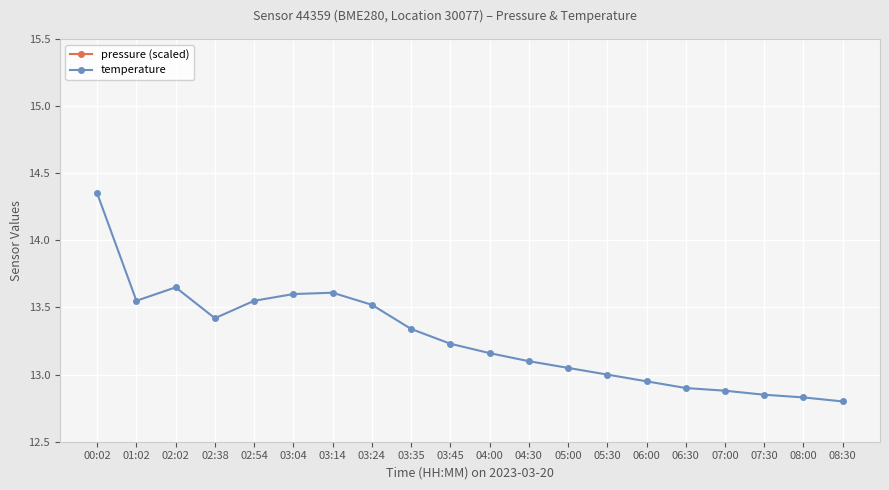

True or false: pressure (scaled) has more than 0 points higher than both neighbors.

True